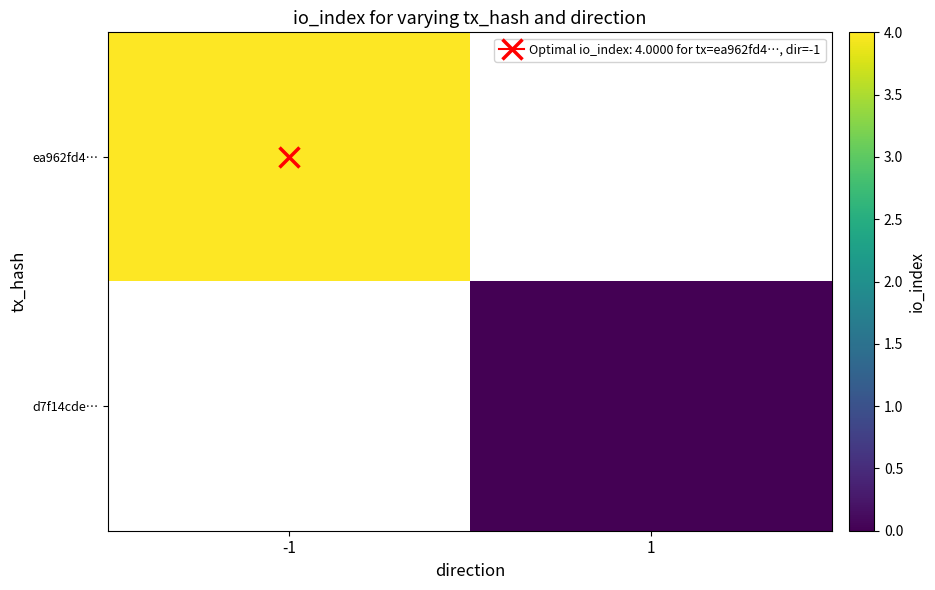

True or false: ea962fd4… has a value of 5.7 at -1.

False